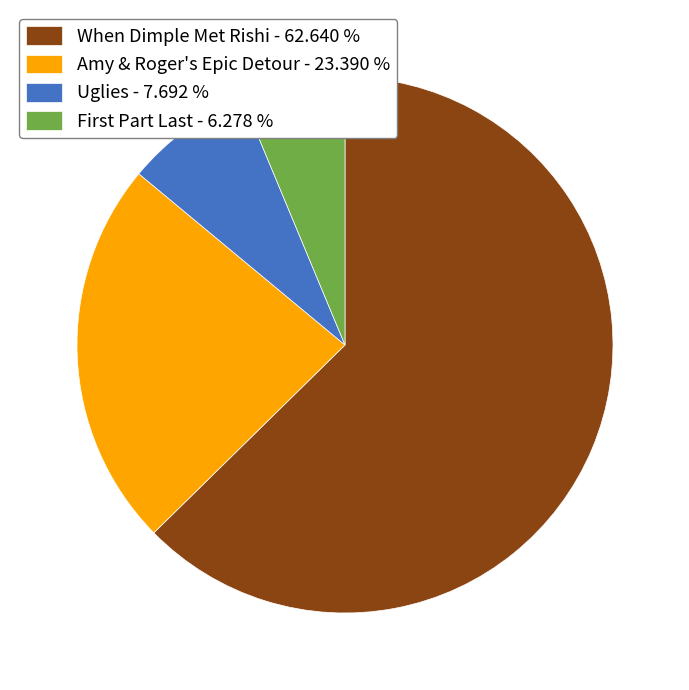

Count the number of slices in the pie.

4